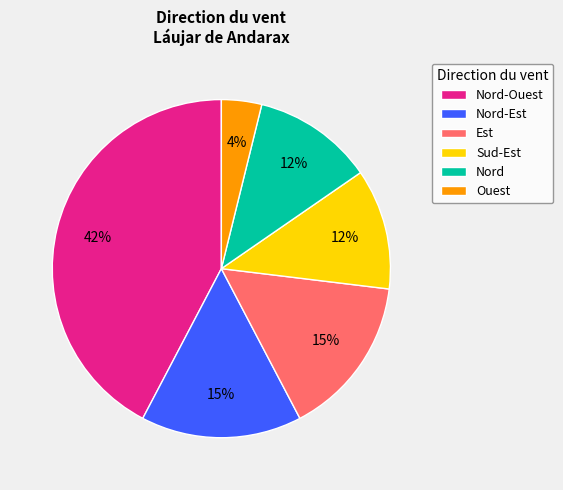

True or false: Nord-Ouest accounts for 51% of the total.

False